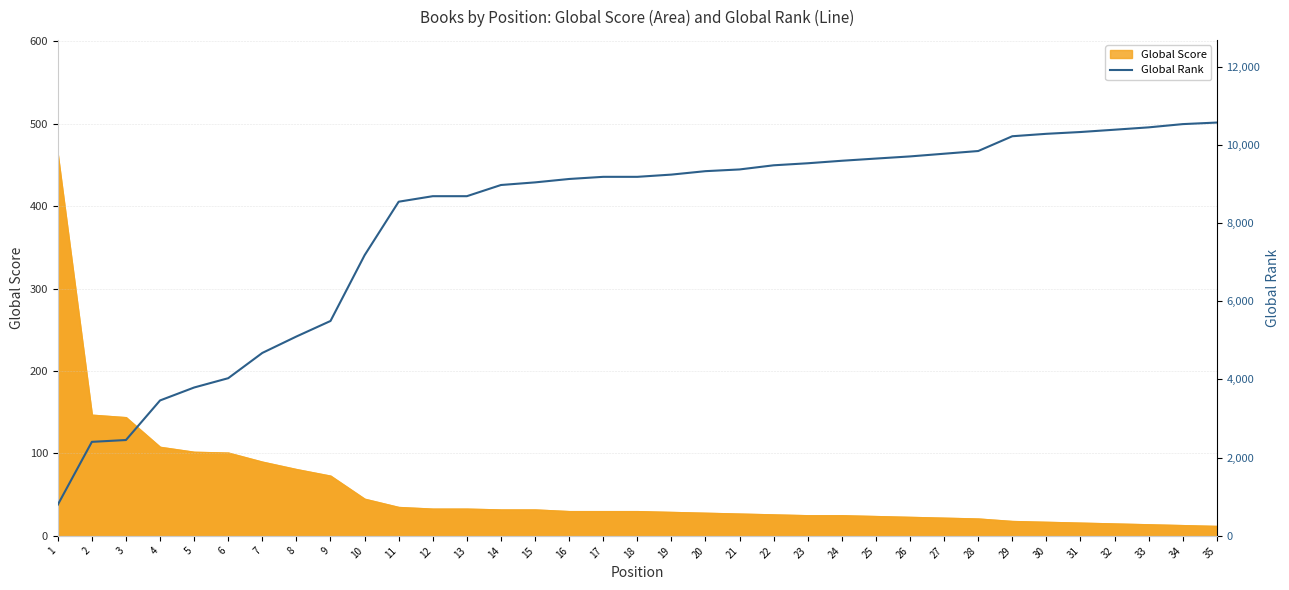

How many lines are shown in the chart?

1